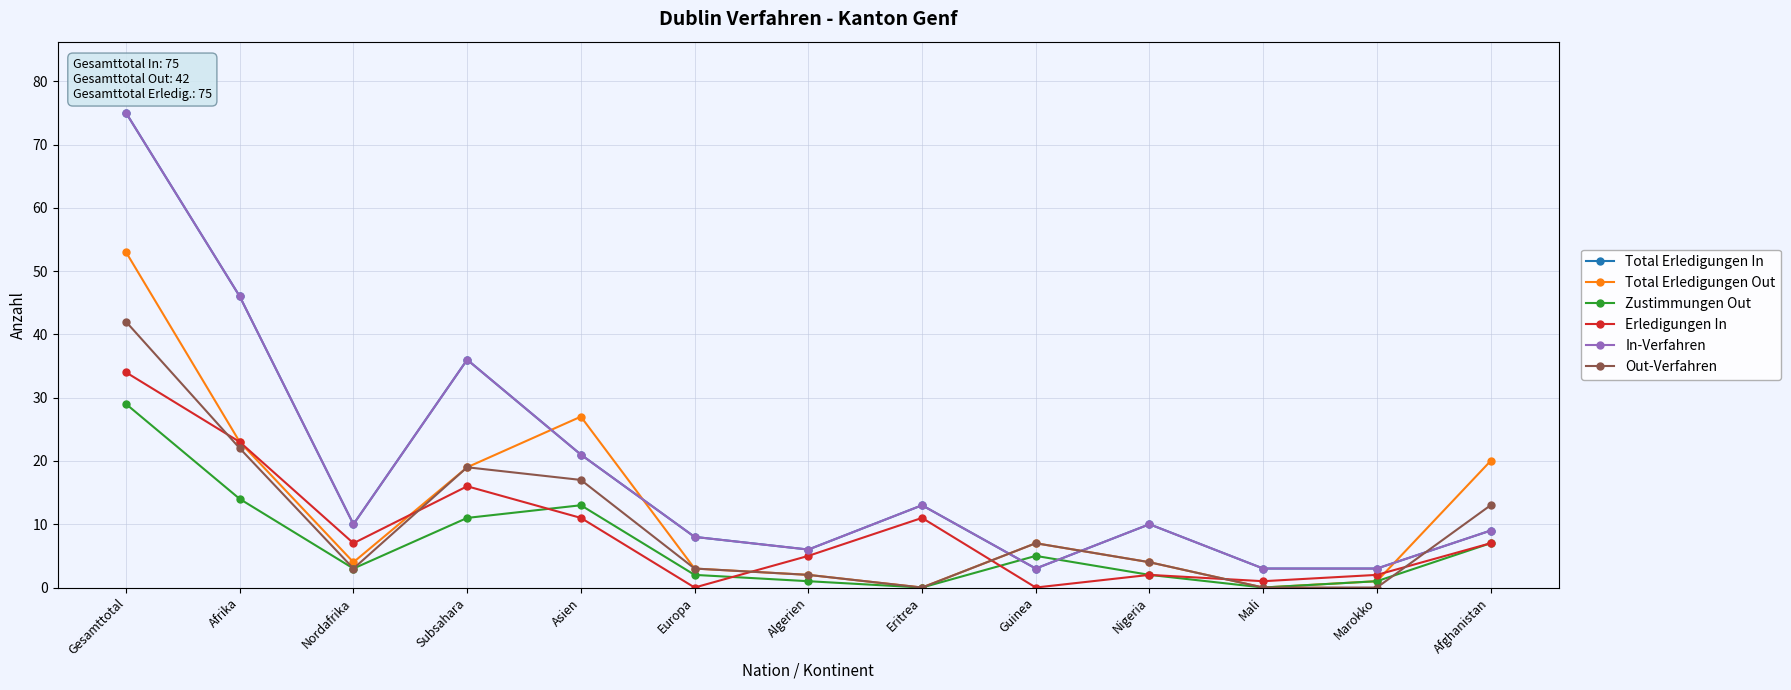

Rank the categories by In-Verfahren value from lowest to highest.

Guinea, Mali, Marokko, Algerien, Europa, Afghanistan, Nordafrika, Nigeria, Eritrea, Asien, Subsahara, Afrika, Gesamttotal